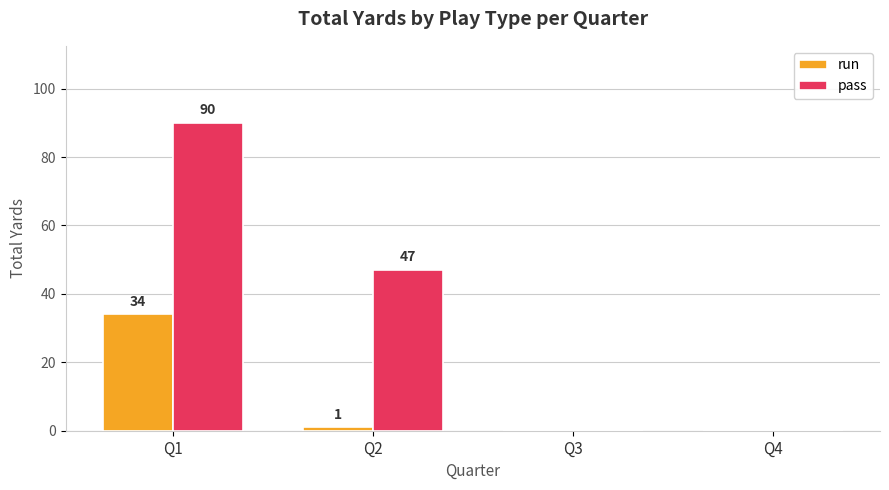

What is the sum of all run values?

35